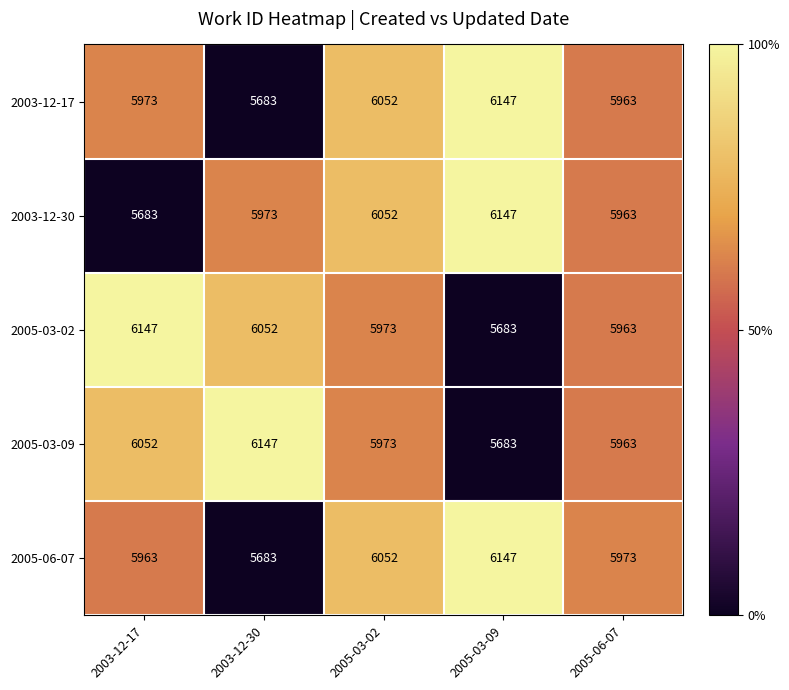

How many data points in 2003-12-17 are less than 5973?

2